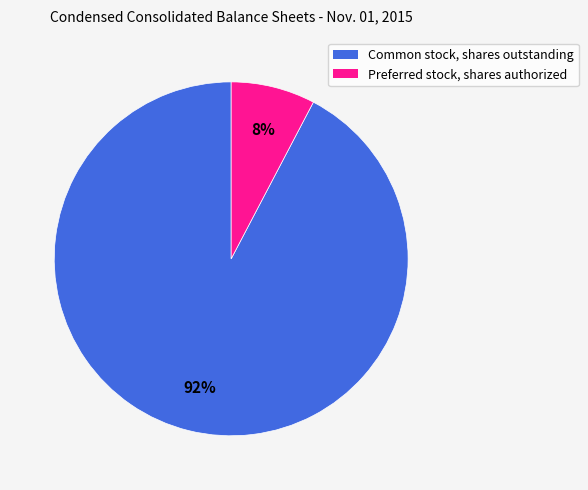

How many slices are in this pie chart?

2